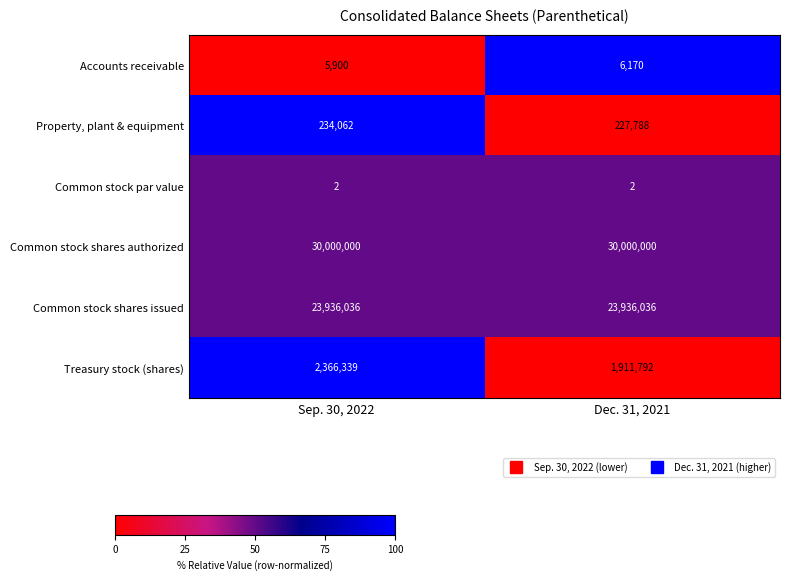

At which category is the sum across all series the highest?

Sep. 30, 2022